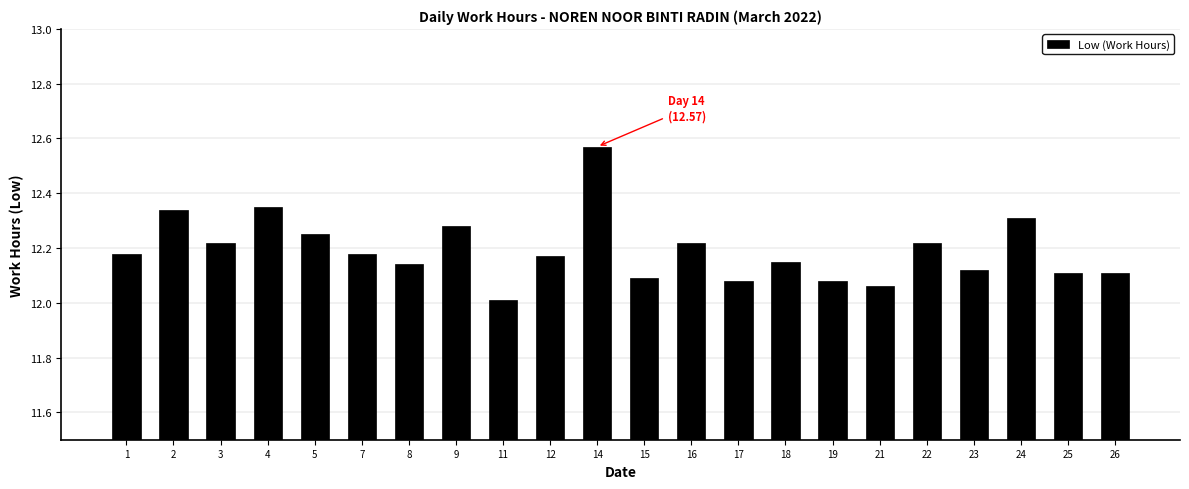

What is the sum of all values?

268.2